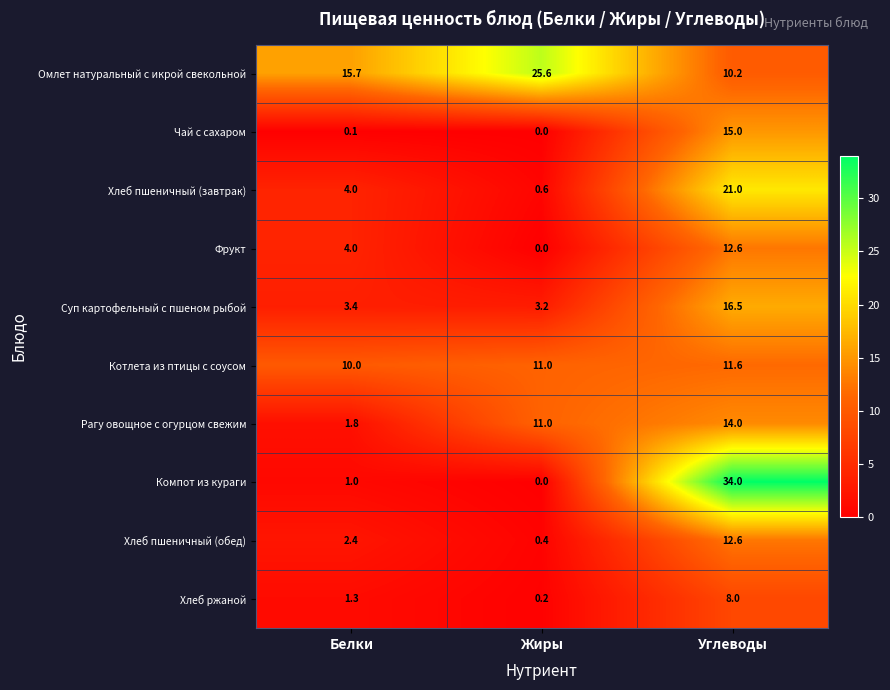

What is the greatest value displayed?

34.0